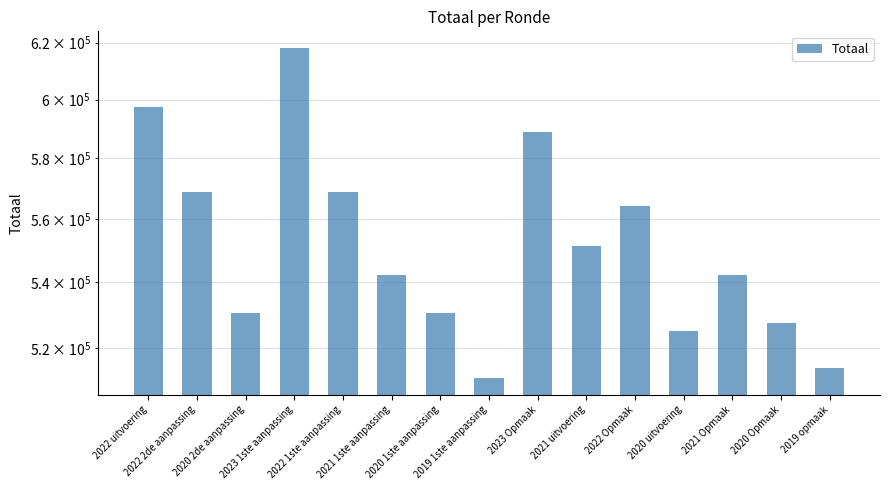

List the labels in order of value, smallest first.

2019 1ste aanpassing, 2019 opmaak, 2020 uitvoering, 2020 Opmaak, 2020 2de aanpassing, 2020 1ste aanpassing, 2021 1ste aanpassing, 2021 Opmaak, 2021 uitvoering, 2022 Opmaak, 2022 2de aanpassing, 2022 1ste aanpassing, 2023 Opmaak, 2022 uitvoering, 2023 1ste aanpassing